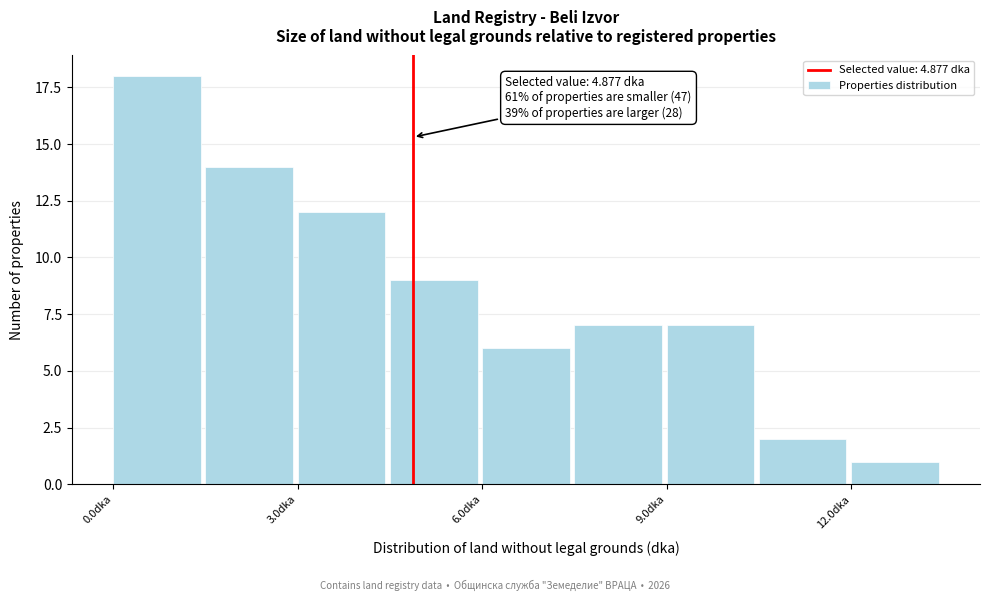

Around what value on the x-axis is the tallest bar? Give the approximate position of its centre, as read against the axis.

0.5